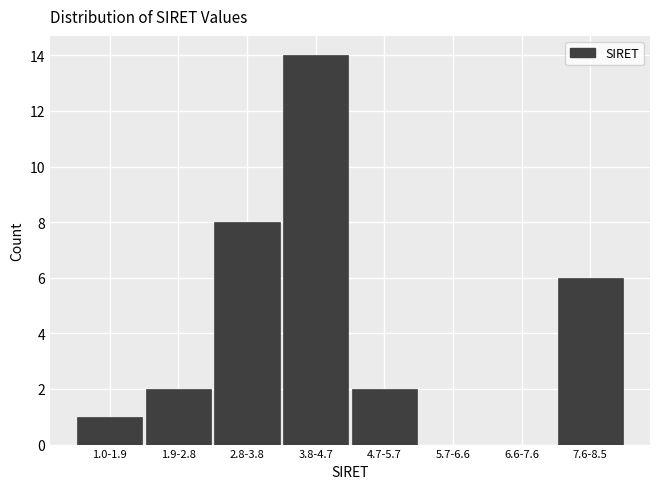

Reading right to left, transcribe all the data shown in this chart.

7.6-8.5=6	6.6-7.6=0	5.7-6.6=0	4.7-5.7=2	3.8-4.7=14	2.8-3.8=8	1.9-2.8=2	1.0-1.9=1